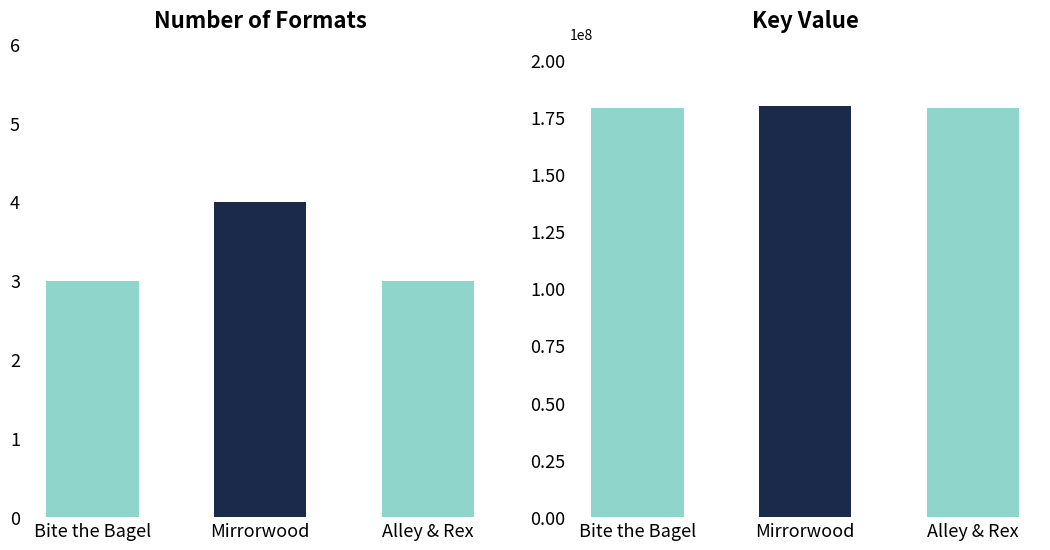

Rank the categories by value from lowest to highest.

Bite the Bagel, Alley & Rex, Mirrorwood